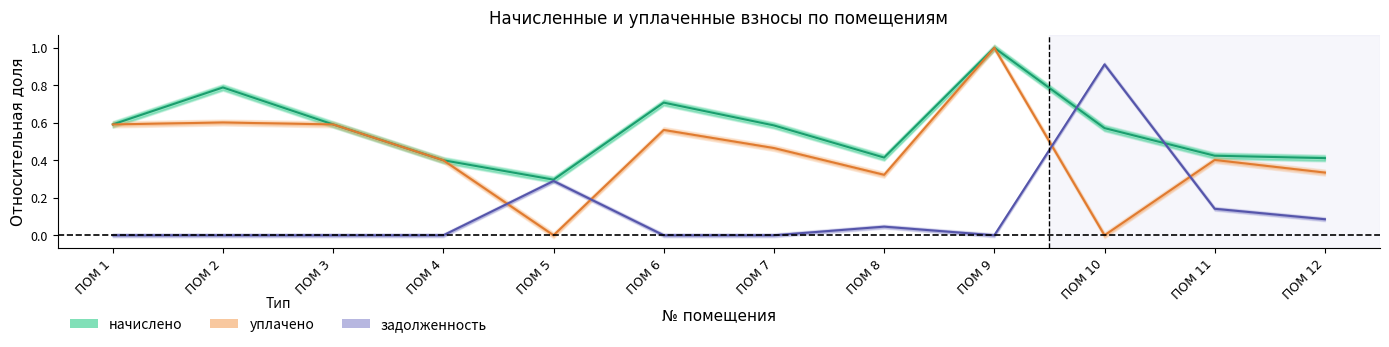

True or false: уплачено and начислено intersect in this chart.

False